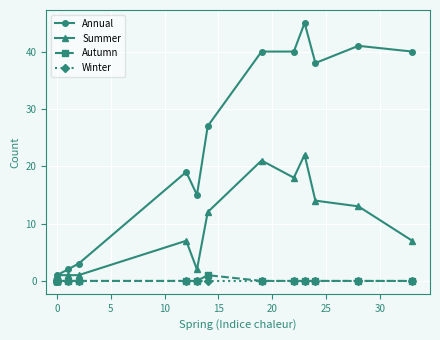

True or false: Winter and Summer cross at least once.

False